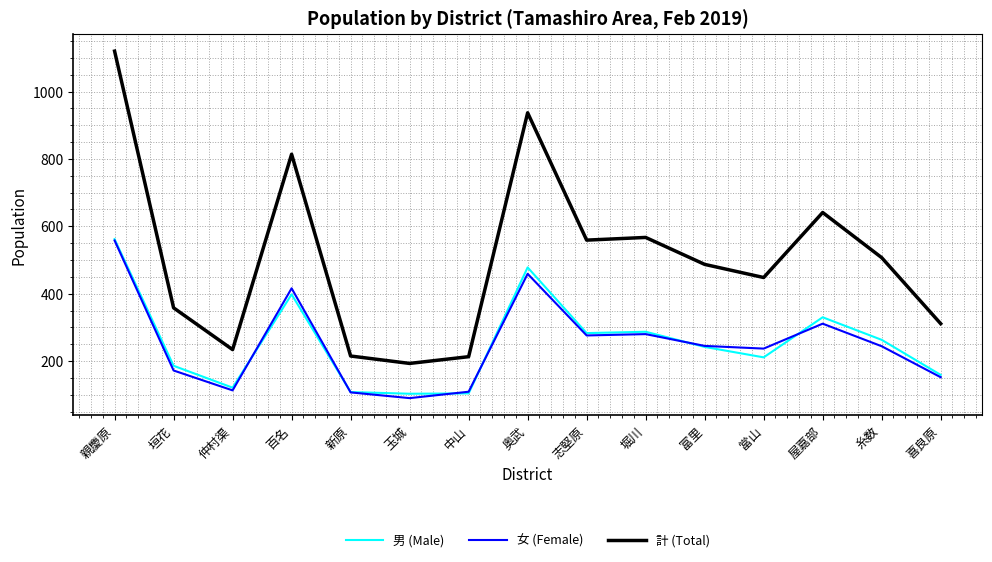

Which category has the highest value in the 計 (Total) series?

親慶原